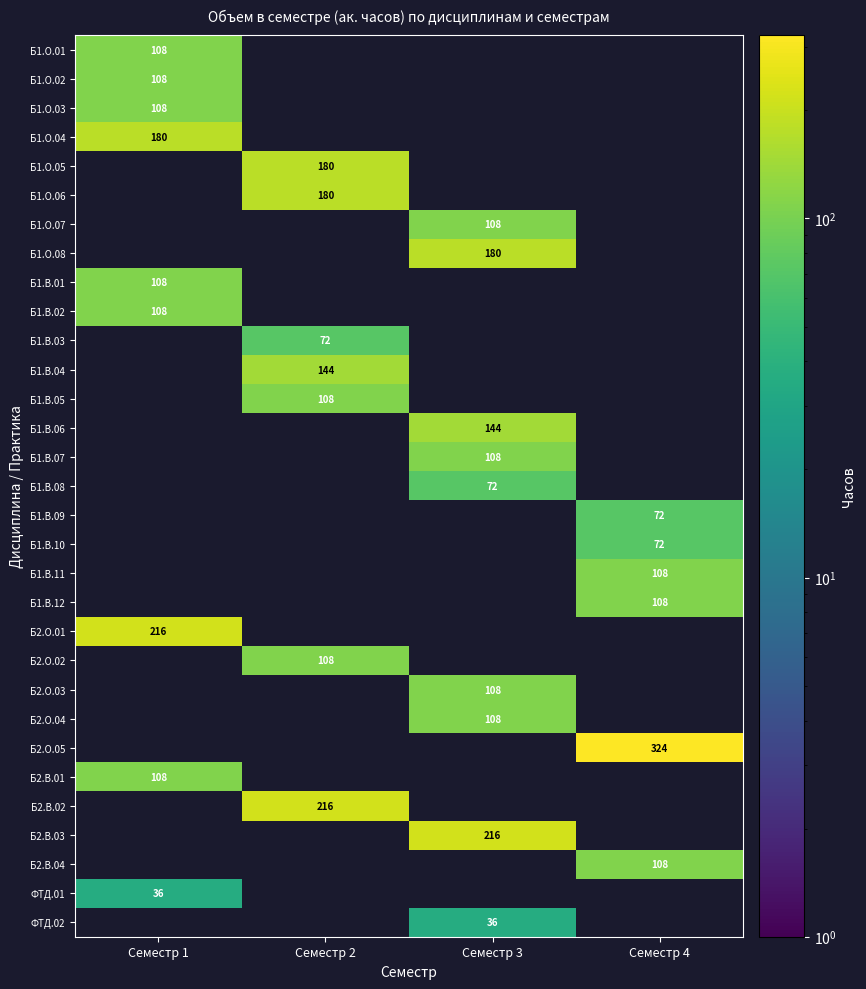

The Б1.О.06 series shows 62 at Семестр 2. True or false?

False